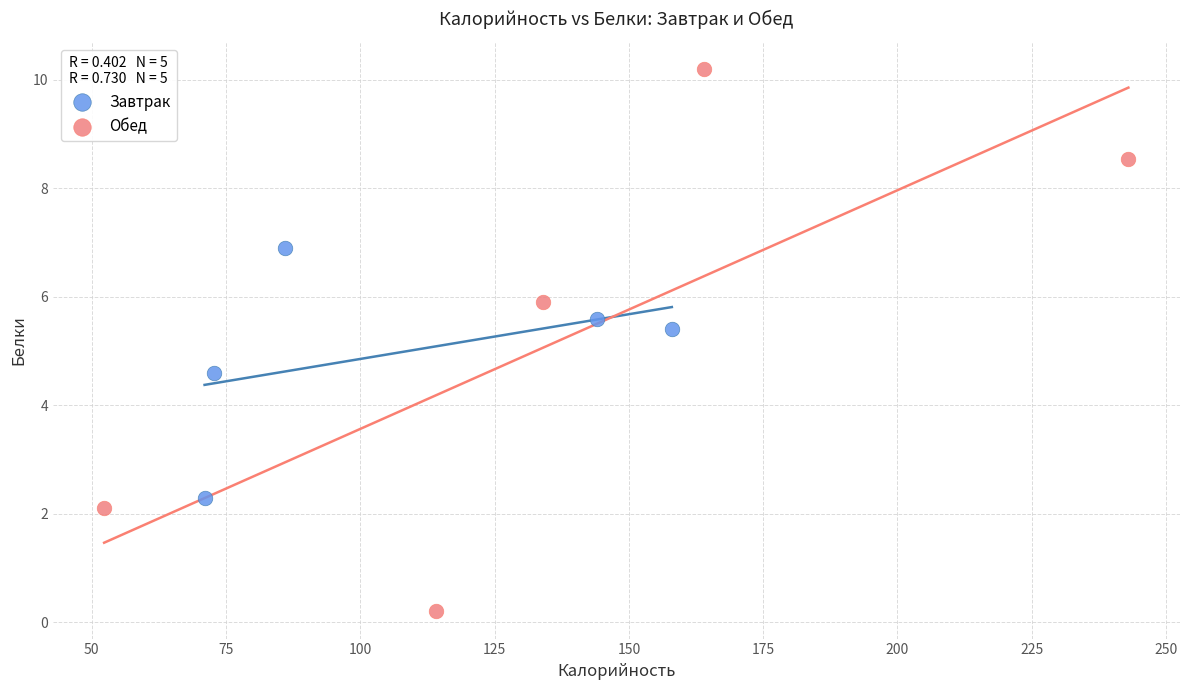

Which series has the largest Y range (max minus min)?

Обед